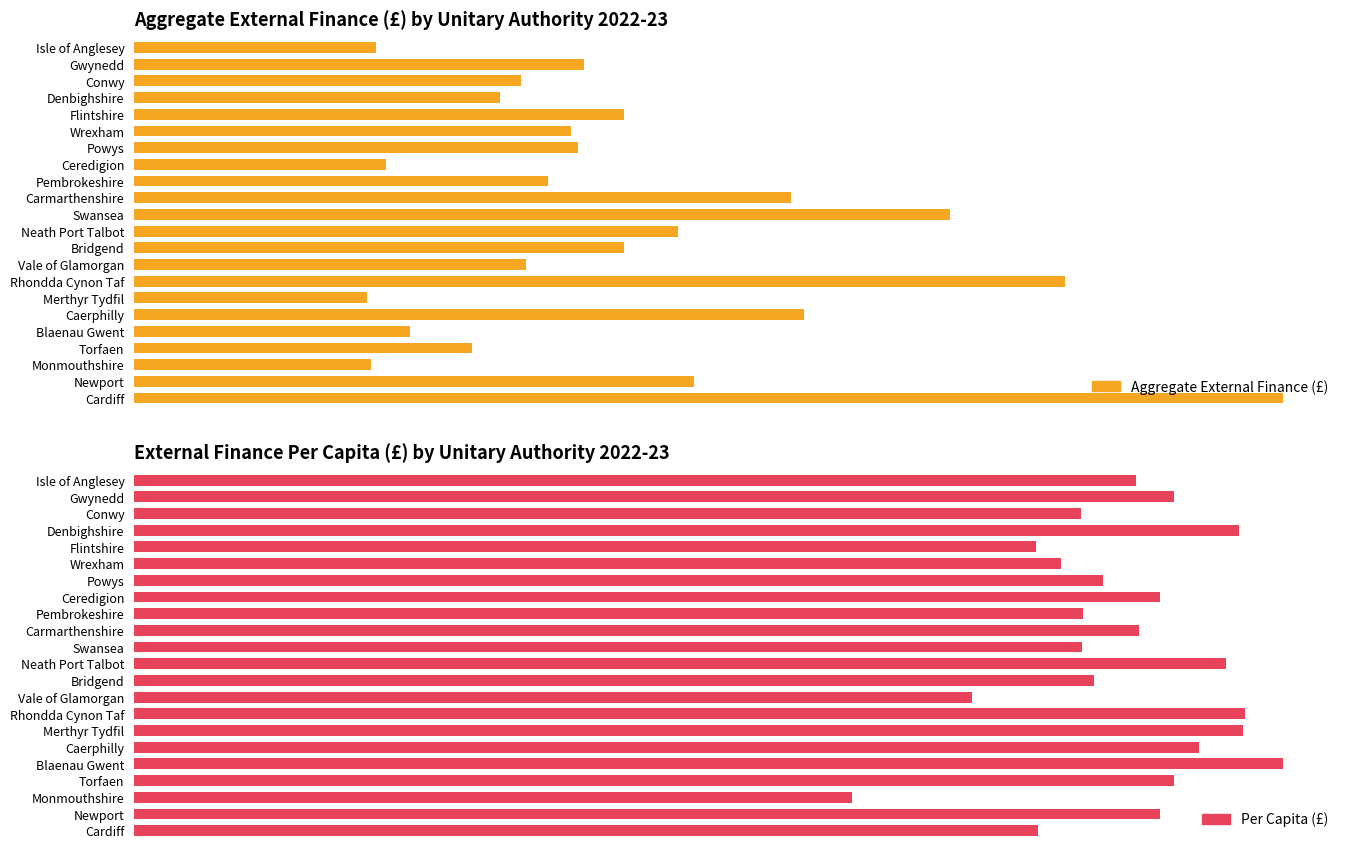

What is the value of the Aggregate External Finance (£) bar at the 14th from the left?

186011046.0